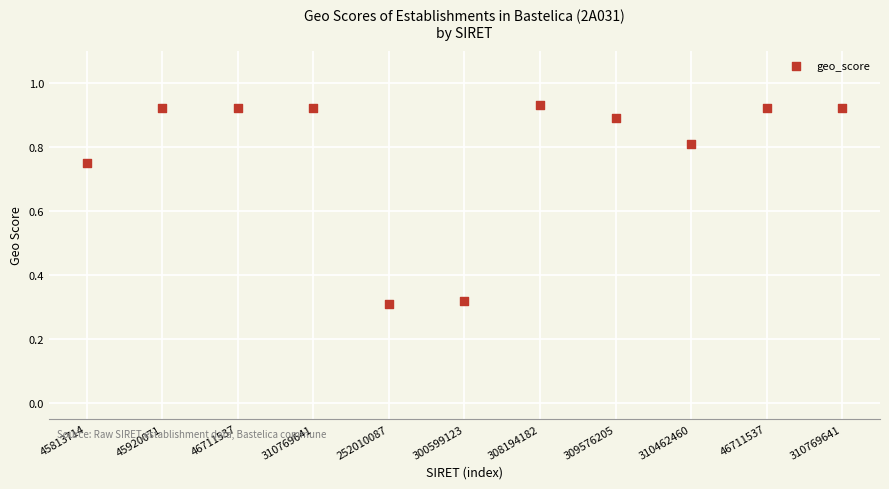

What is the range of Y values (max minus min)?

0.6